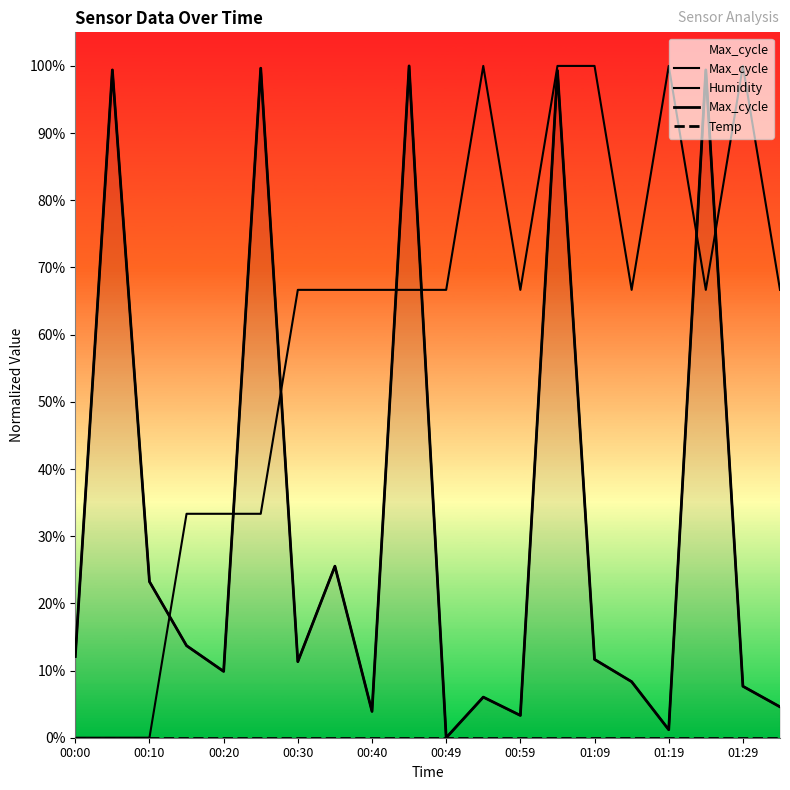

Reading left to right, list all the values displayed in this chart.

Humidity: 00:00=0.0	00:05=0.0	00:10=0.0	00:15=0.3	00:20=0.3	00:25=0.3	00:30=0.7	00:35=0.7	00:40=0.7	00:44=0.7	00:49=0.7	00:54=1.0	00:59=0.7	01:04=1.0	01:09=1.0	01:14=0.7	01:19=1.0	01:24=0.7	01:29=1.0	01:34=0.7
Max_cycle: 00:00=0.1	00:05=1.0	00:10=0.2	00:15=0.1	00:20=0.1	00:25=1.0	00:30=0.1	00:35=0.3	00:40=0.0	00:44=1.0	00:49=0.0	00:54=0.1	00:59=0.0	01:04=1.0	01:09=0.1	01:14=0.1	01:19=0.0	01:24=1.0	01:29=0.1	01:34=0.0